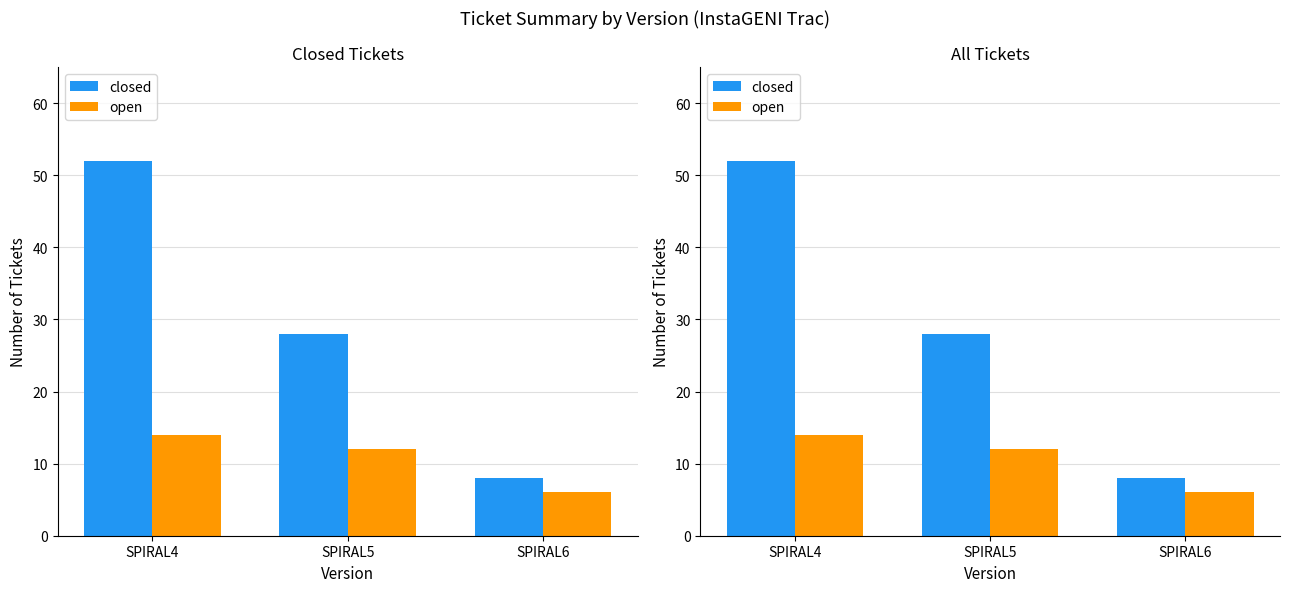

Does the chart contain any negative values?

No